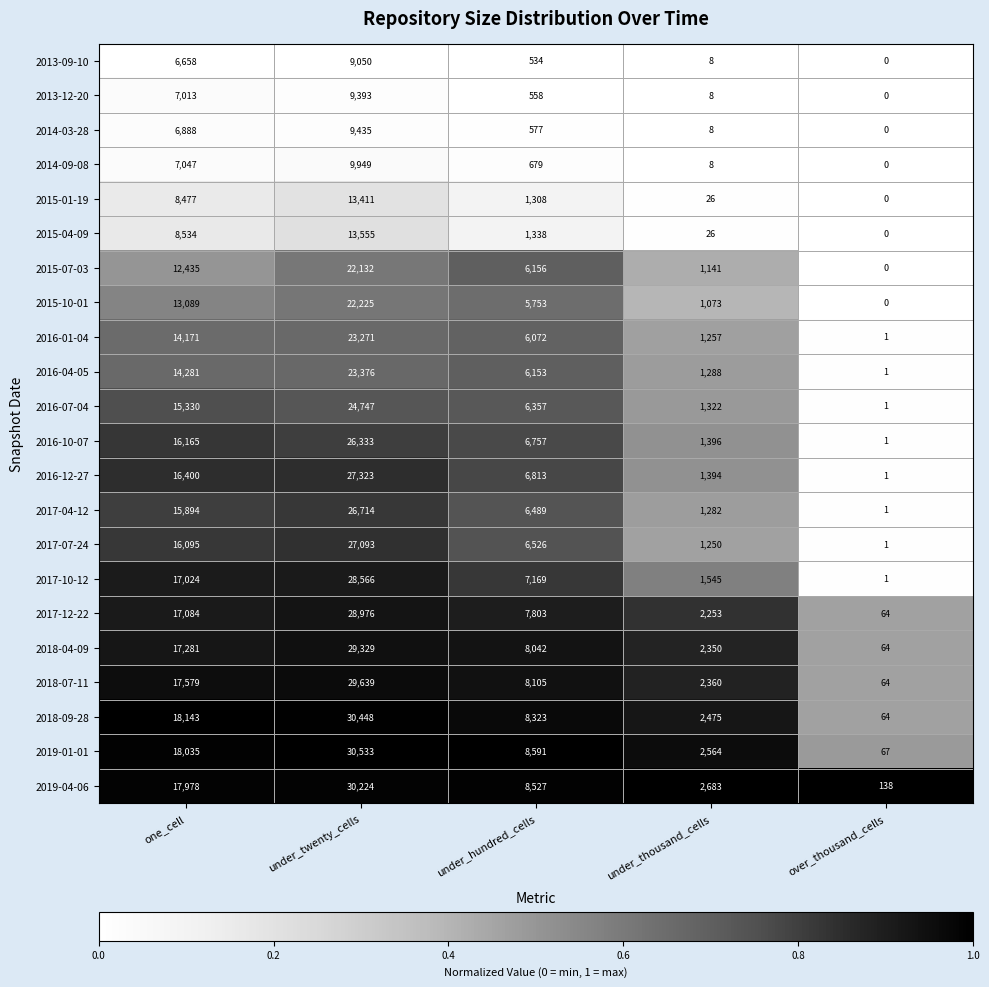

True or false: 2016-01-04 has a value of 14171 at one_cell.

True